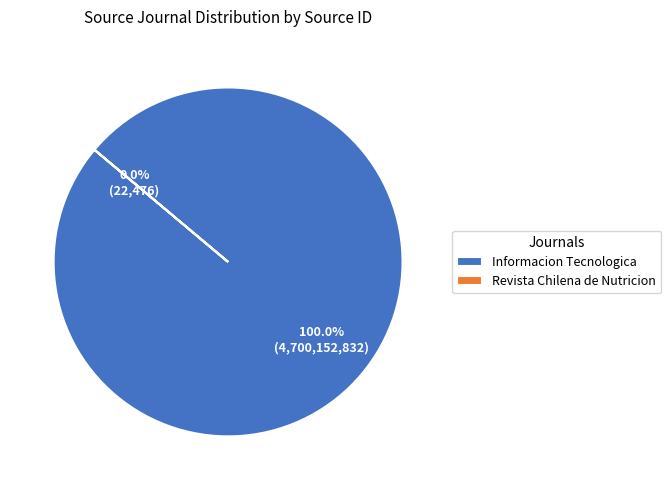

Do Revista Chilena de Nutricion and Informacion Tecnologica together represent more than half of the pie?

Yes